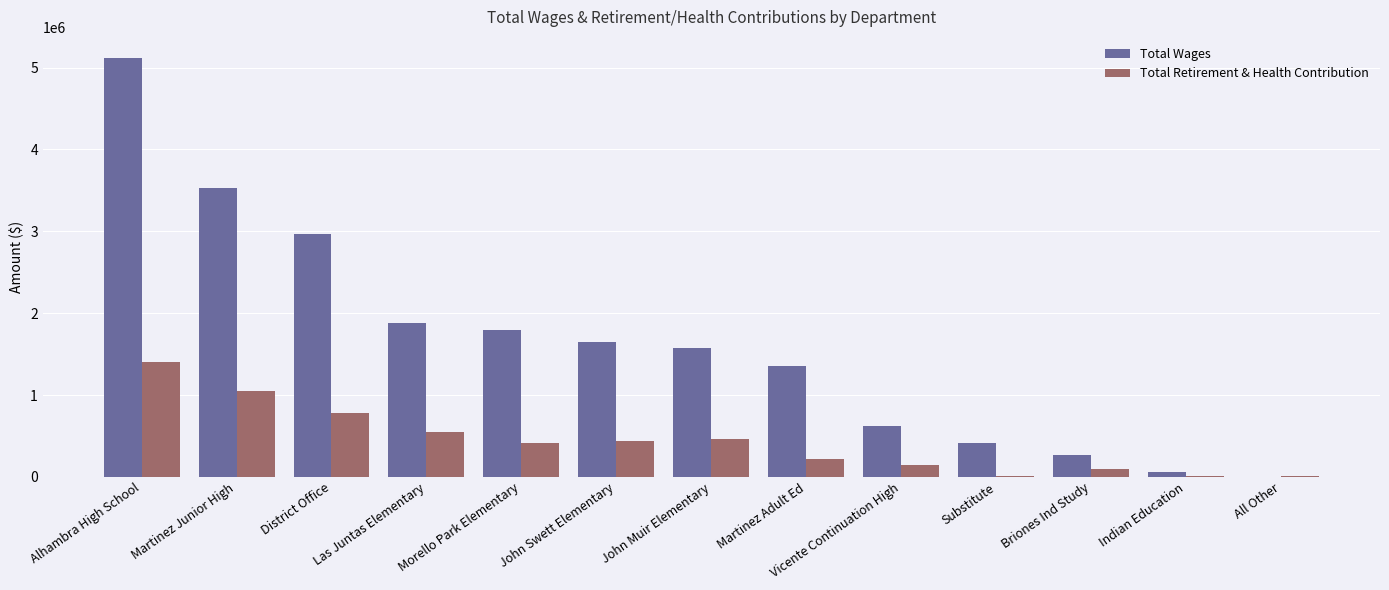

The Total Retirement & Health Contribution series shows 222091 at Martinez Adult Ed. True or false?

True